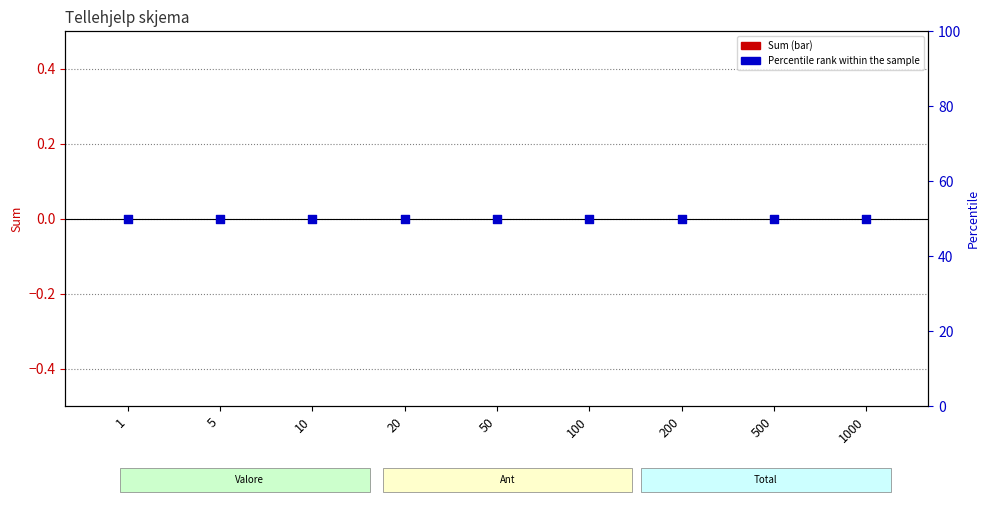

Which series contains the lowest Y value?

Sum